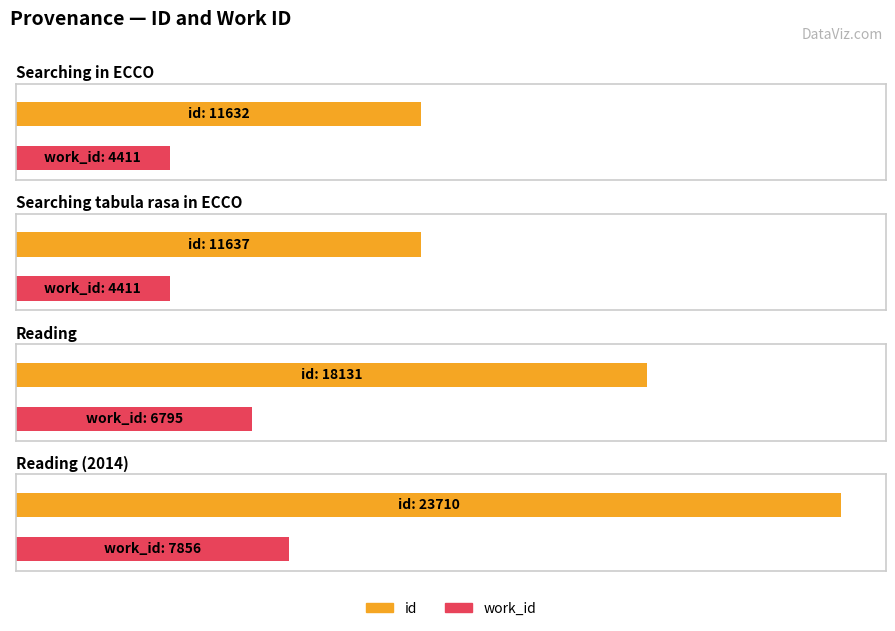

List the series in order of their peak value, lowest first.

work_id, id